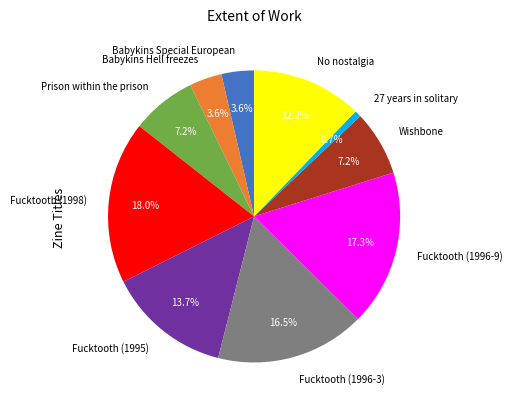

To the nearest percent, what portion does Babykins Special European represent?

4%